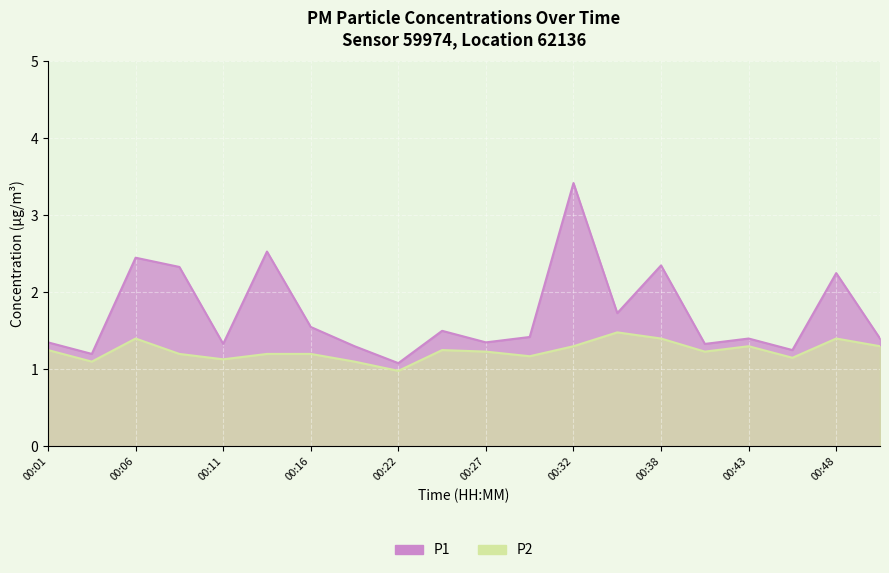

At which category is the sum across all series the highest?

00:32